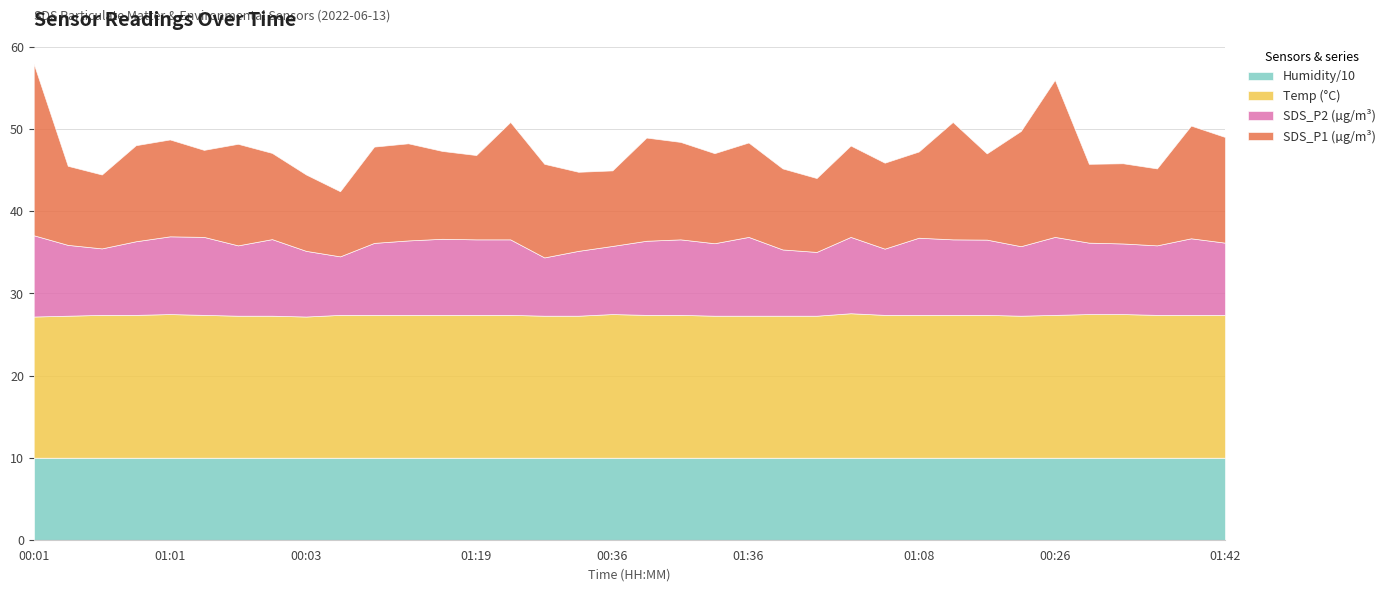

List the series in order of their peak value, highest first.

Humidity, SDS_P1, Temp, SDS_P2